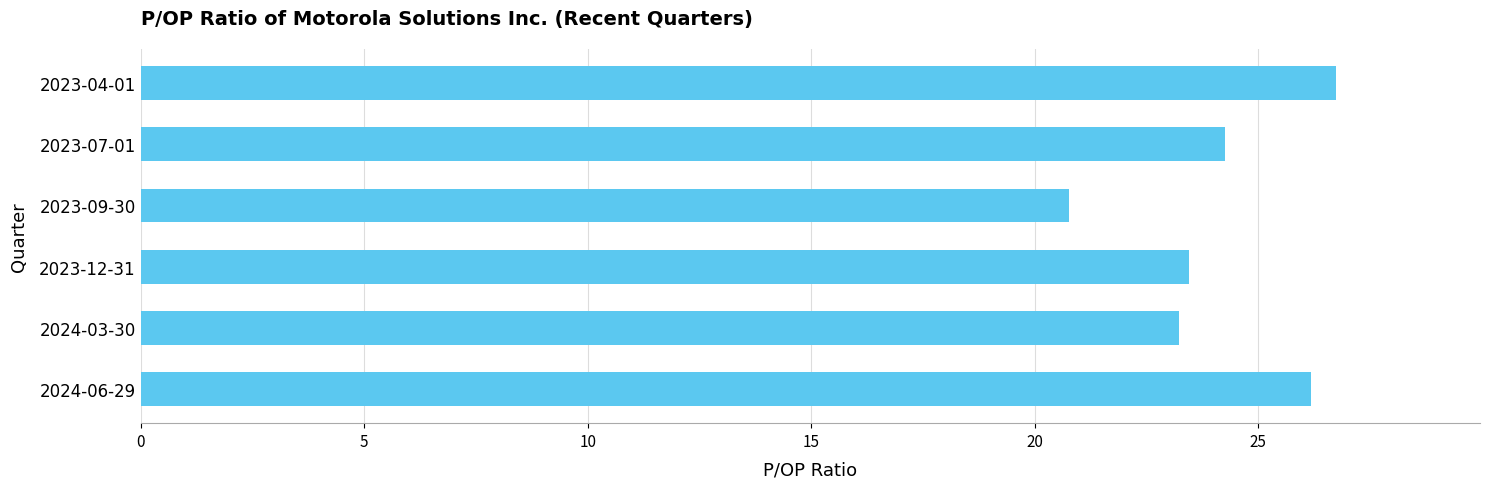

Is it true that the value at 2023-12-31 is 32.8?

False